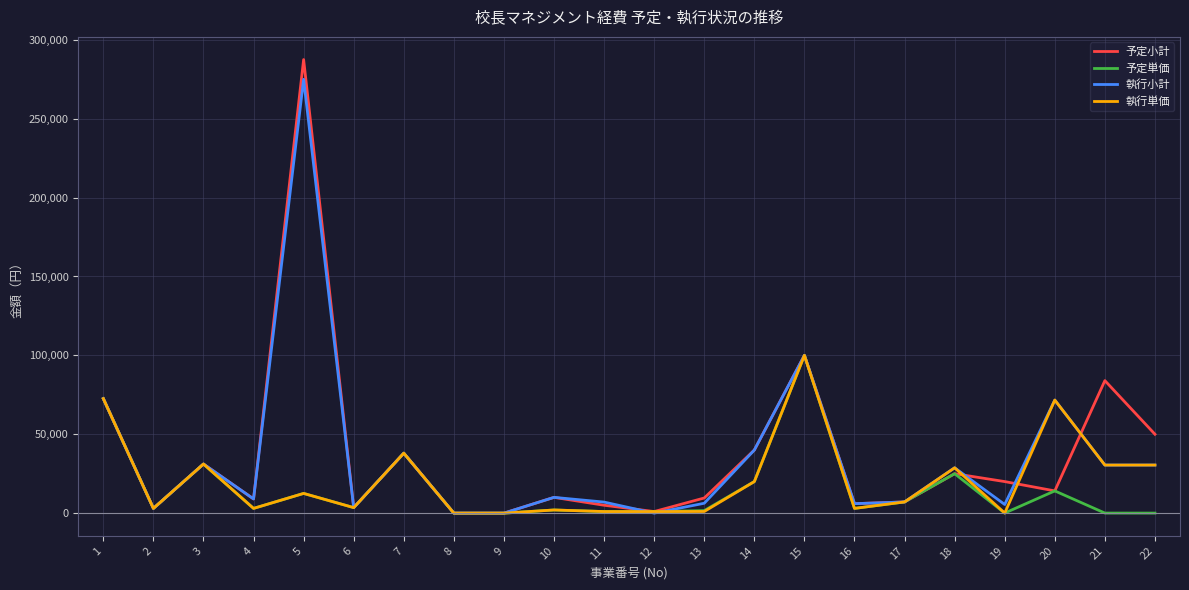

What value does the 予定小計 series have at 21, to the nearest 10?

84000